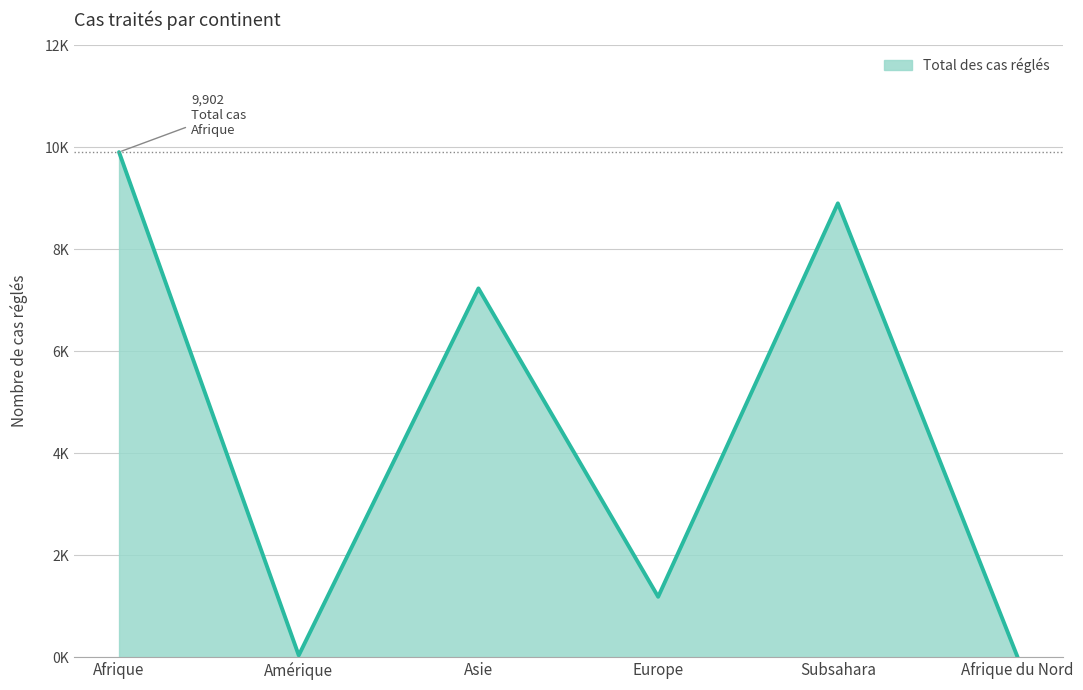

Does the chart display data point markers on the line(s)?

No